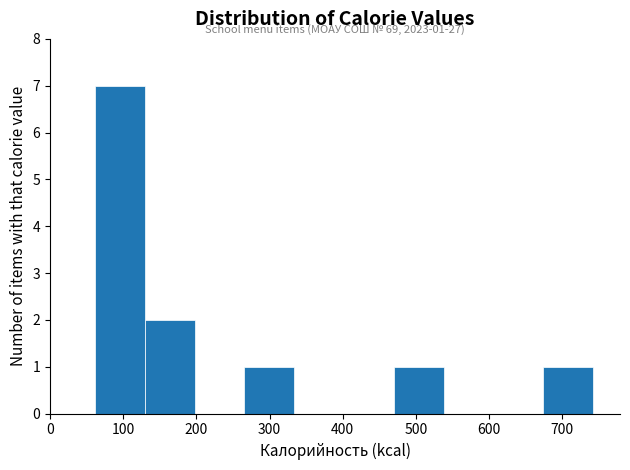

Which range on the x-axis has the tallest bar?

60 to 130